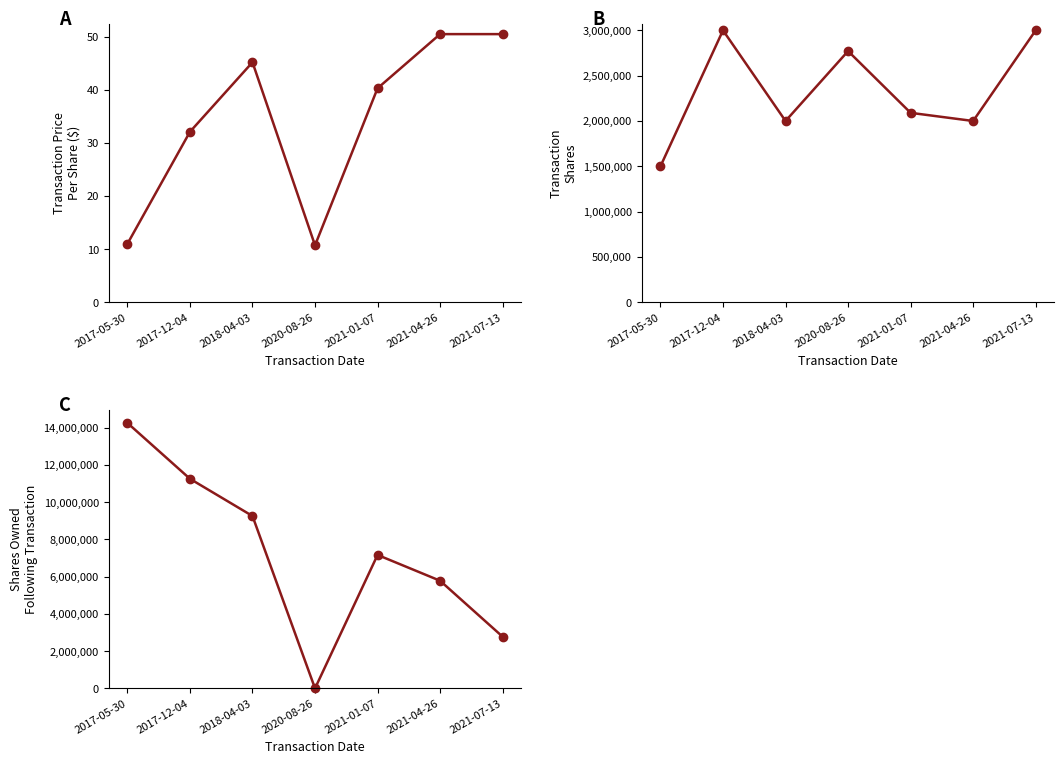

The Transaction
Shares series shows 1327430.8 at 2021-07-13. True or false?

False